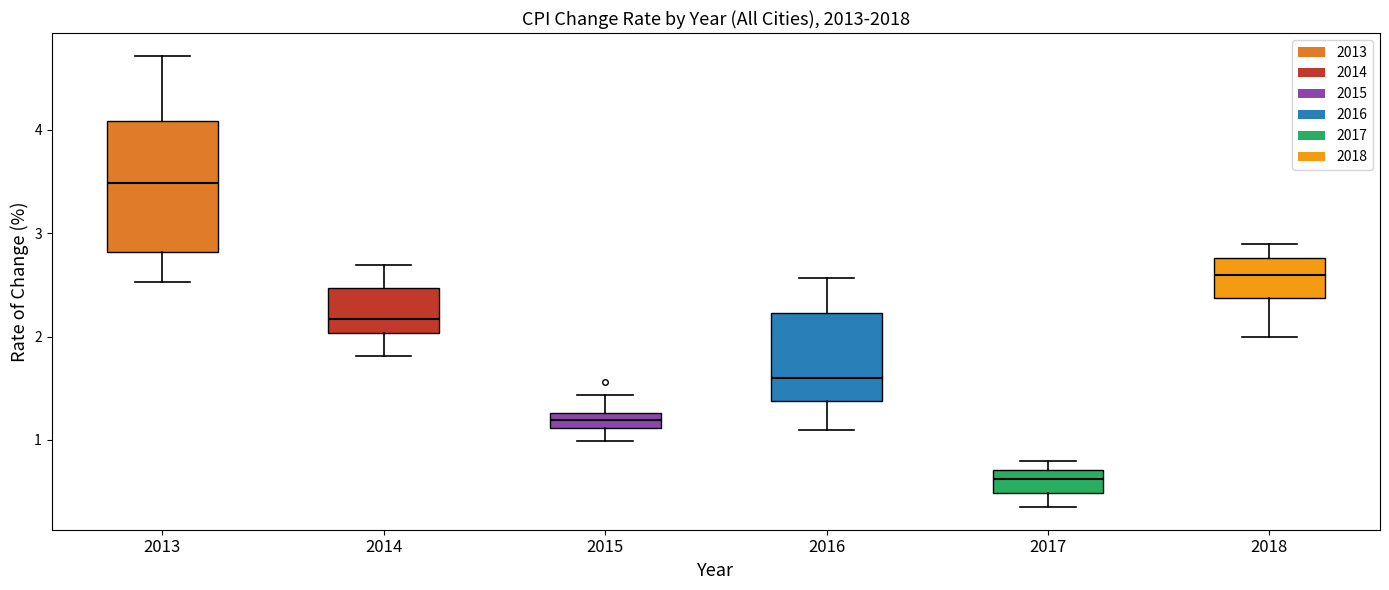

Which box is the tallest, from its lower edge to its upper edge?

2013